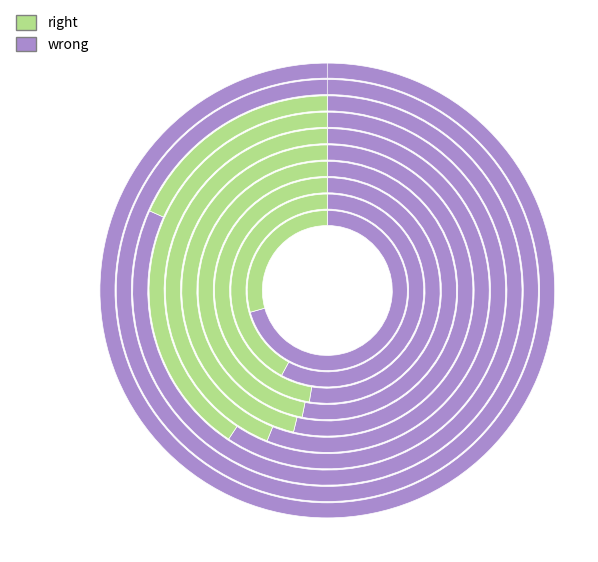

Which has a higher value, pct45 or pct85?

pct85